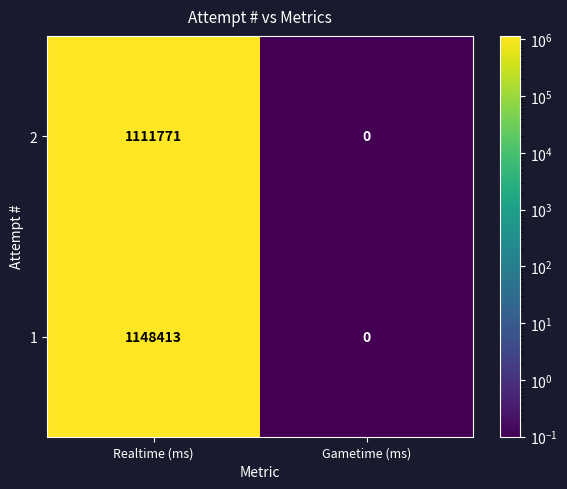

Reading left to right, list all the values displayed in this chart.

2: Realtime (ms)=1111771	Gametime (ms)=0
1: Realtime (ms)=1148413	Gametime (ms)=0